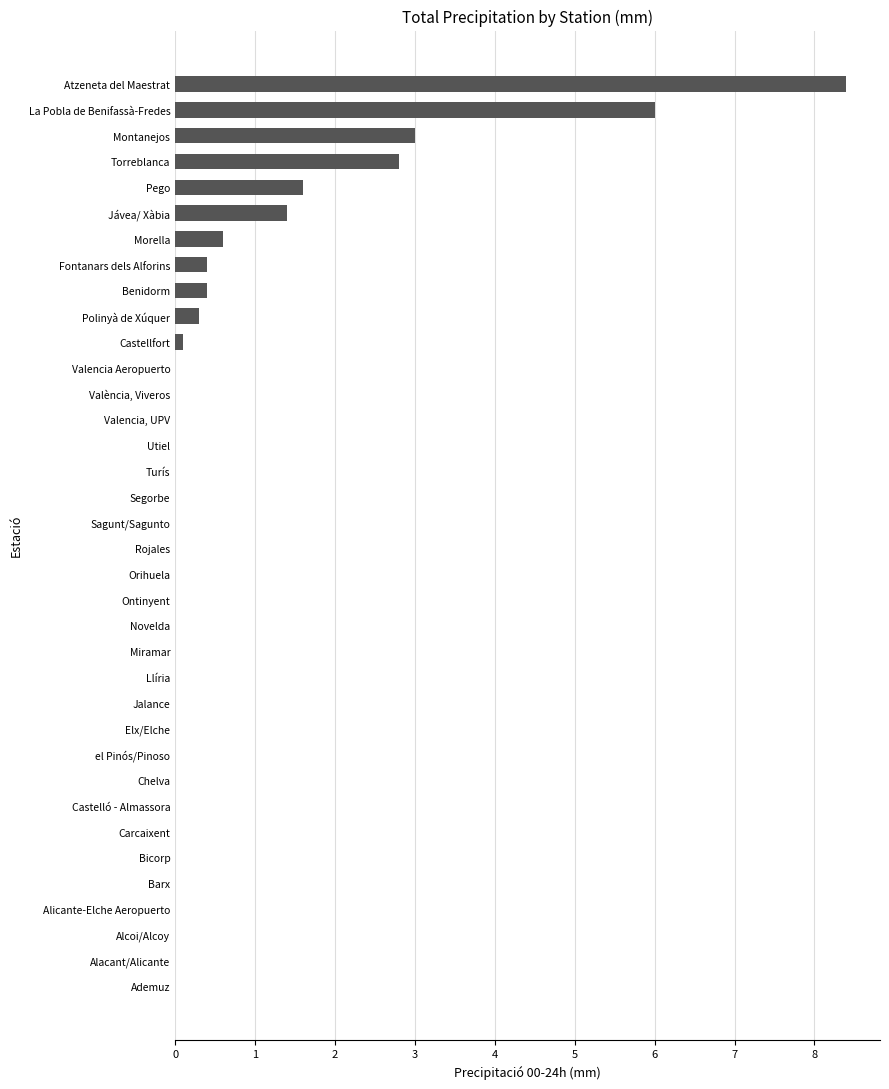

The chart shows a value of -5.8 at Carcaixent. True or false?

False